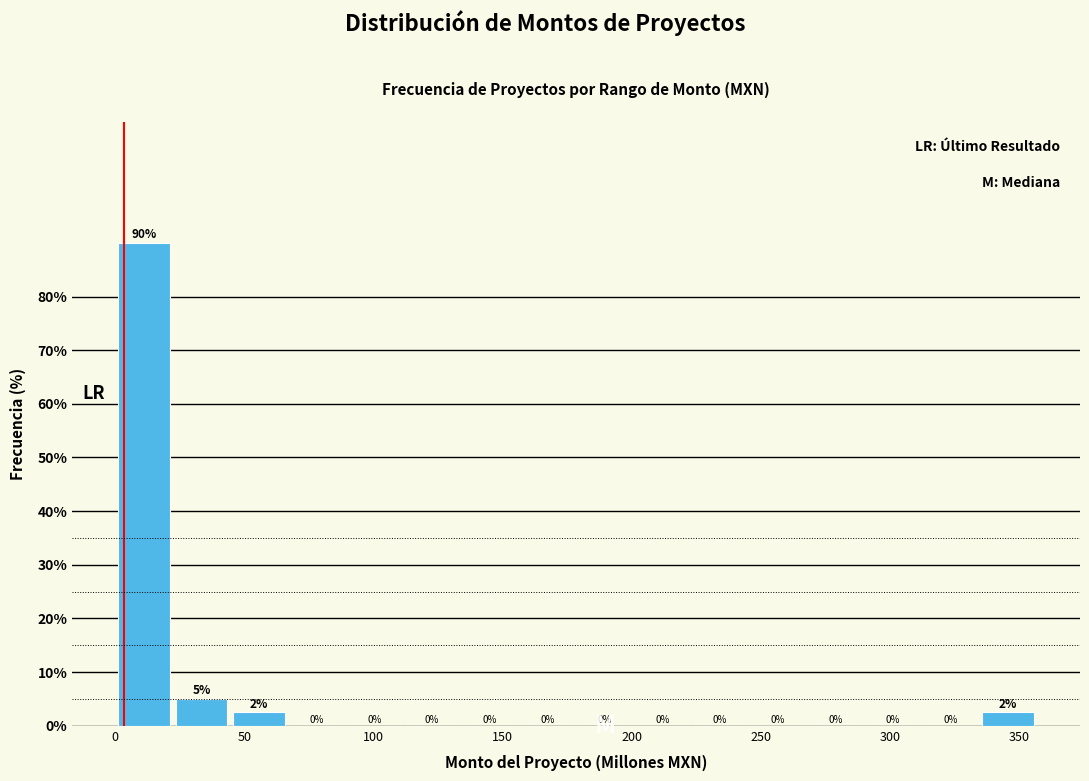

Which range on the x-axis has the tallest bar?

0 to 20